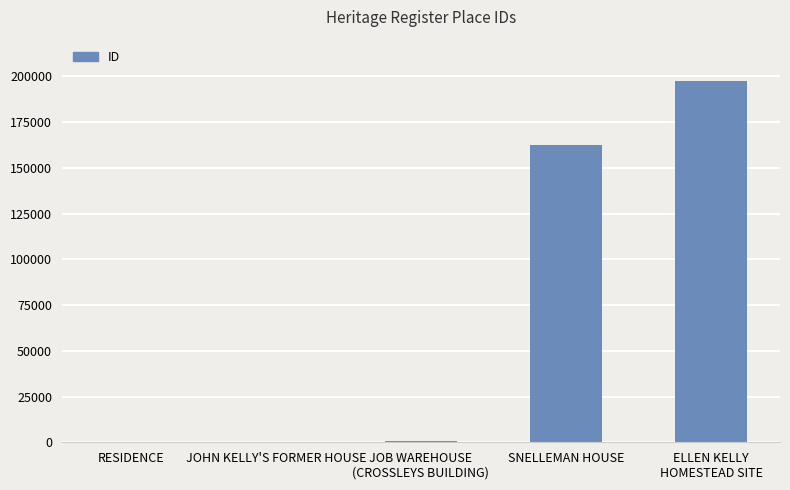

Where is the data nearest to the value 98874?

SNELLEMAN HOUSE